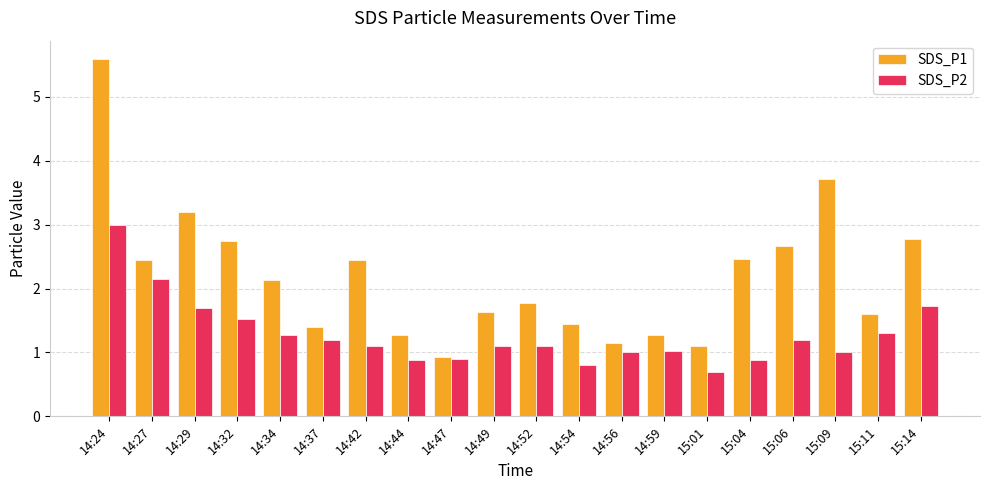

What position from the right is 15:04?

5